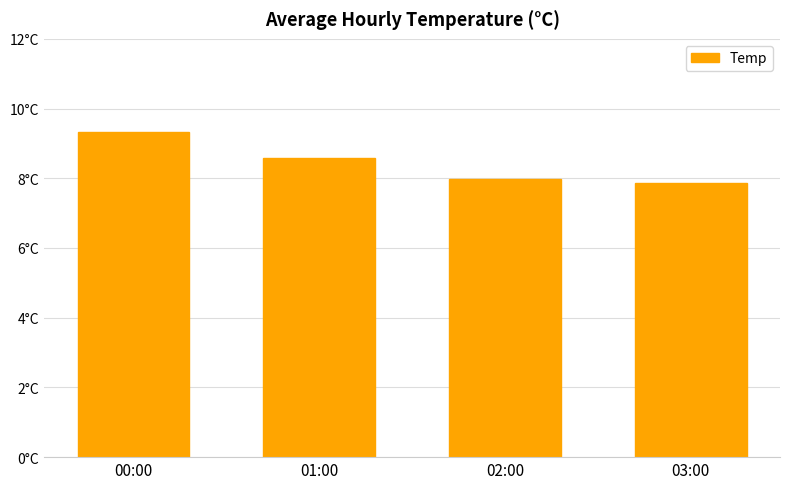

Are the bars horizontal?

No